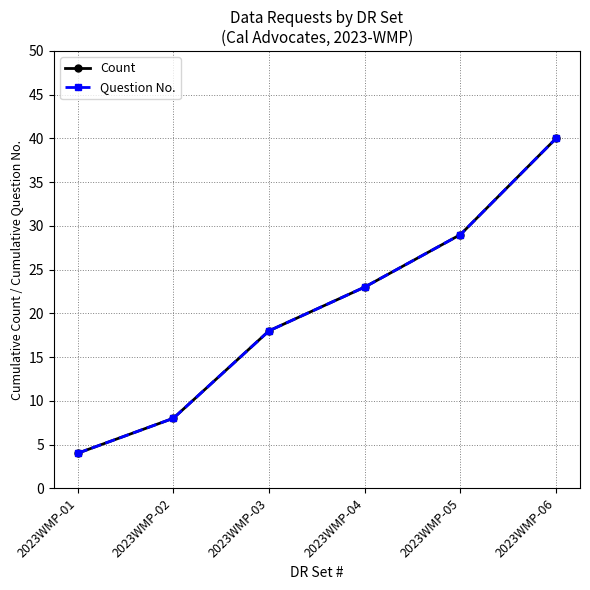

What is the sum of the Count values at 2023WMP-04 and 2023WMP-01?

27